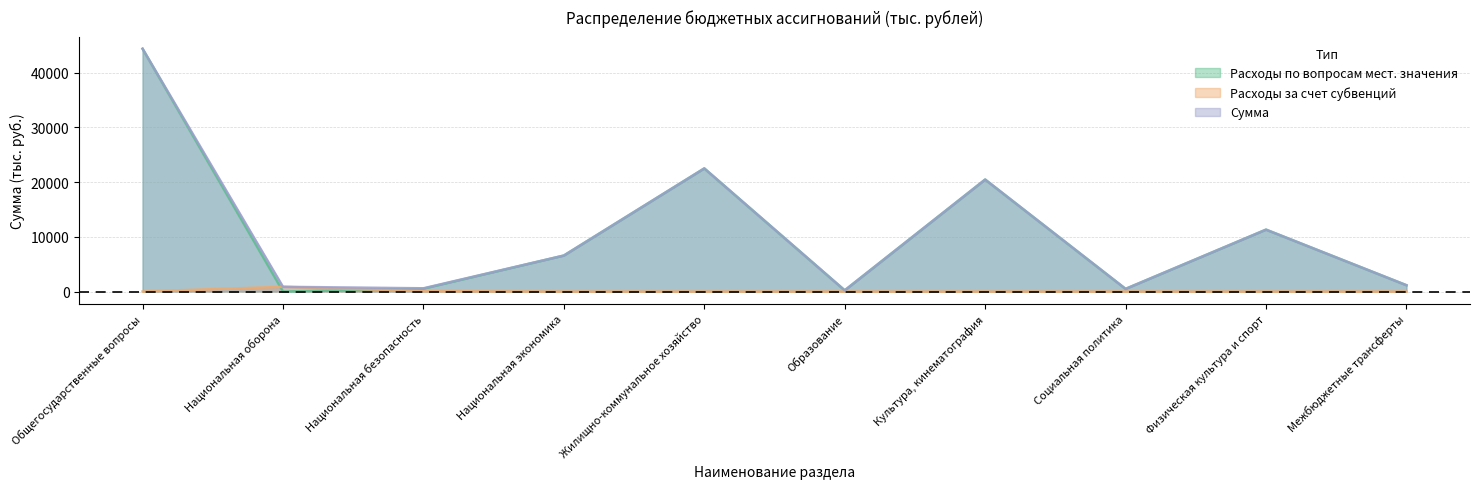

At which category is the sum across all series the highest?

Общегосударственные вопросы